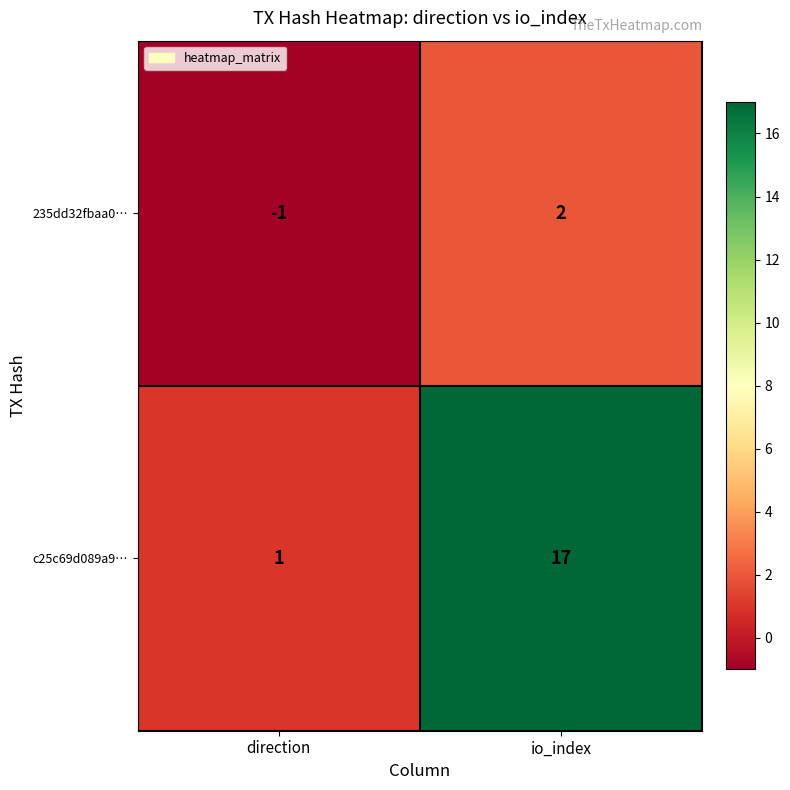

Reading right to left, what are all the values shown in this chart?

235dd32fbaa0…: io_index=2	direction=-1
c25c69d089a9…: io_index=17	direction=1